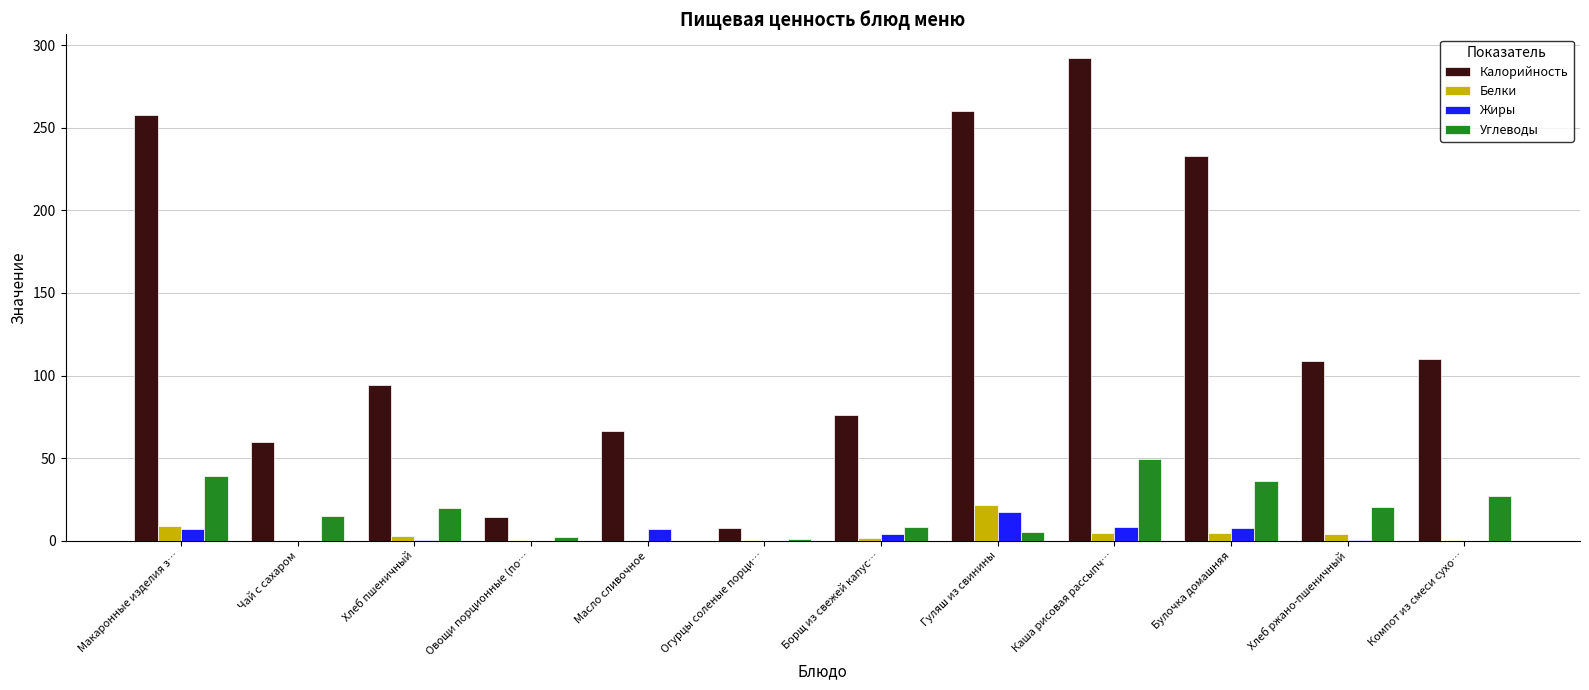

What is the sum of all Углеводы values?

224.3